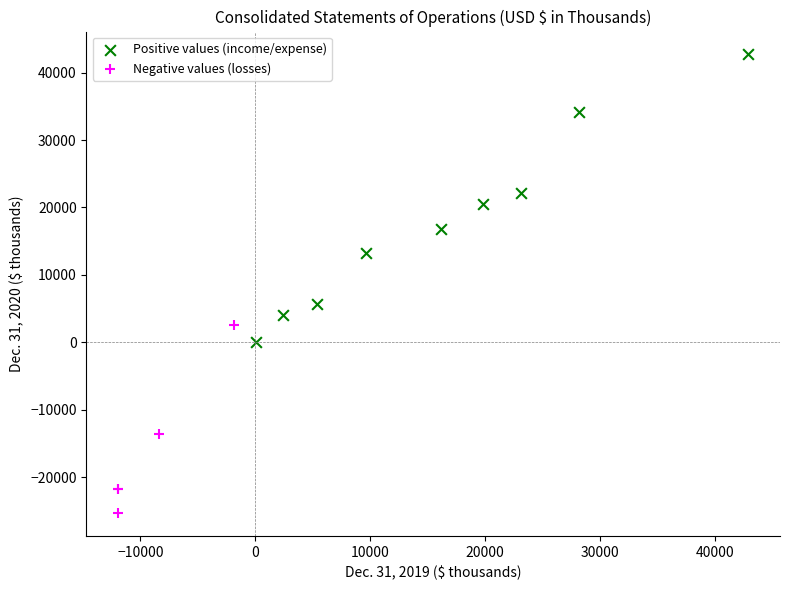

Which series contains the lowest Y value?

Negative values (losses)